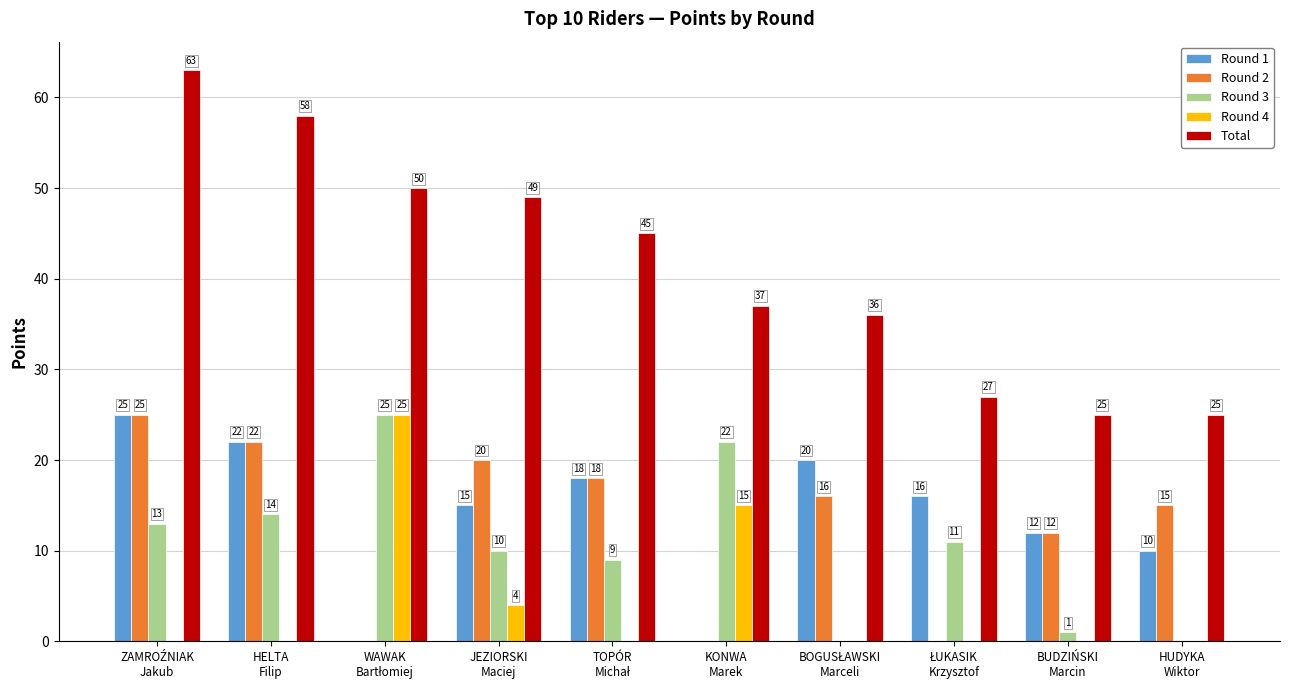

The Total series shows 37 at KONWA
Marek. True or false?

True